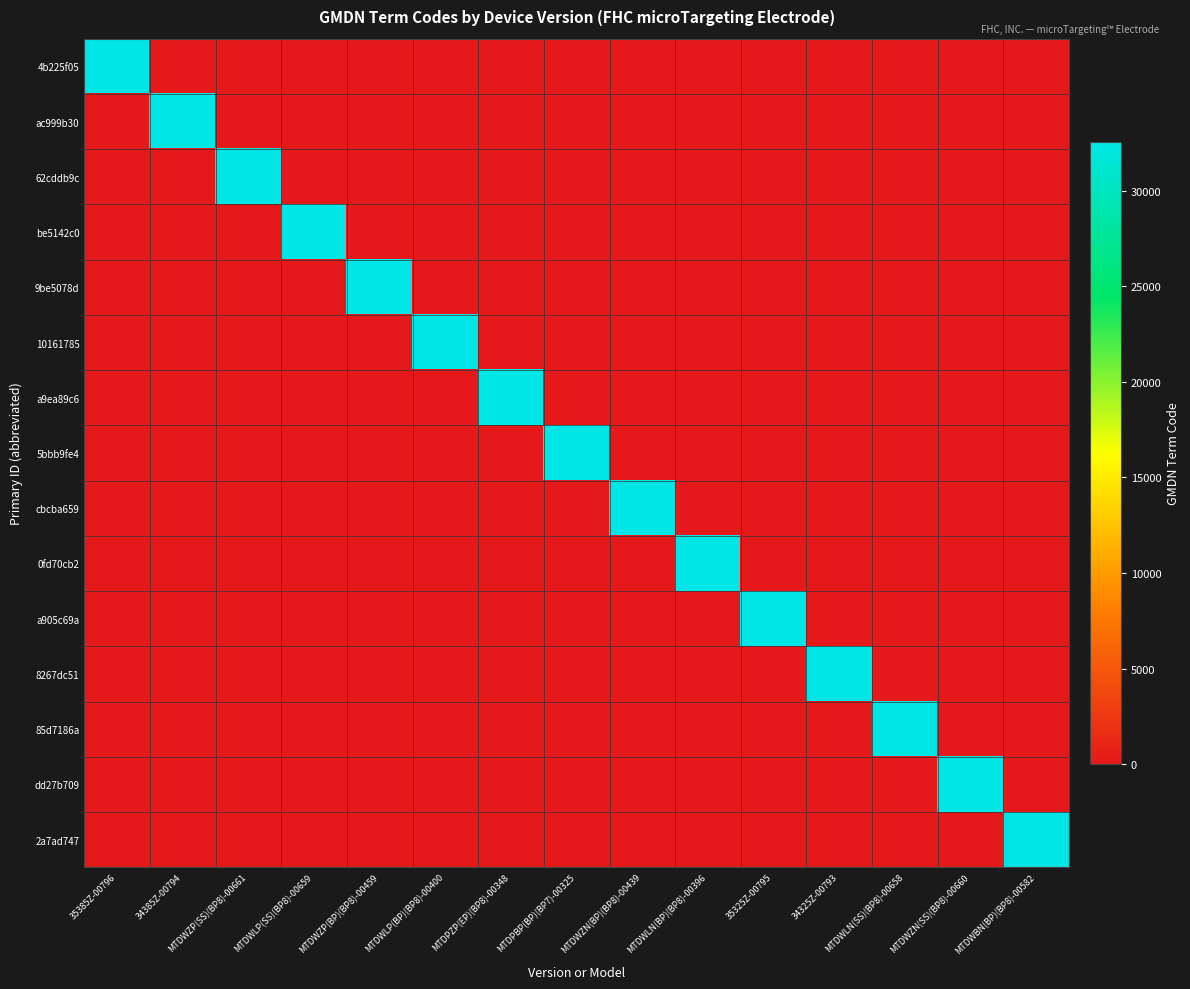

Reading left to right, transcribe all the data shown in this chart.

4b225f05: 35385Z-00796=32556	34385Z-00794=0	MTDWZP(SS)(BP8)-00661=0	MTDWLP(SS)(BP8)-00659=0	MTDWZP(BP)(BP8)-00459=0	MTDWLP(BP)(BP8)-00400=0	MTDPZP(EP)(BP8)-00348=0	MTDPBP(BP)(BP7)-00325=0	MTDWZN(BP)(BP8)-00439=0	MTDWLN(BP)(BP8)-00396=0	35325Z-00795=0	34325Z-00793=0	MTDWLN(SS)(BP8)-00658=0	MTDWZN(SS)(BP8)-00660=0	MTDWBN(BP)(BP8)-00582=0
ac999b30: 35385Z-00796=0	34385Z-00794=32556	MTDWZP(SS)(BP8)-00661=0	MTDWLP(SS)(BP8)-00659=0	MTDWZP(BP)(BP8)-00459=0	MTDWLP(BP)(BP8)-00400=0	MTDPZP(EP)(BP8)-00348=0	MTDPBP(BP)(BP7)-00325=0	MTDWZN(BP)(BP8)-00439=0	MTDWLN(BP)(BP8)-00396=0	35325Z-00795=0	34325Z-00793=0	MTDWLN(SS)(BP8)-00658=0	MTDWZN(SS)(BP8)-00660=0	MTDWBN(BP)(BP8)-00582=0
62cddb9c: 35385Z-00796=0	34385Z-00794=0	MTDWZP(SS)(BP8)-00661=32556	MTDWLP(SS)(BP8)-00659=0	MTDWZP(BP)(BP8)-00459=0	MTDWLP(BP)(BP8)-00400=0	MTDPZP(EP)(BP8)-00348=0	MTDPBP(BP)(BP7)-00325=0	MTDWZN(BP)(BP8)-00439=0	MTDWLN(BP)(BP8)-00396=0	35325Z-00795=0	34325Z-00793=0	MTDWLN(SS)(BP8)-00658=0	MTDWZN(SS)(BP8)-00660=0	MTDWBN(BP)(BP8)-00582=0
be5142c0: 35385Z-00796=0	34385Z-00794=0	MTDWZP(SS)(BP8)-00661=0	MTDWLP(SS)(BP8)-00659=32556	MTDWZP(BP)(BP8)-00459=0	MTDWLP(BP)(BP8)-00400=0	MTDPZP(EP)(BP8)-00348=0	MTDPBP(BP)(BP7)-00325=0	MTDWZN(BP)(BP8)-00439=0	MTDWLN(BP)(BP8)-00396=0	35325Z-00795=0	34325Z-00793=0	MTDWLN(SS)(BP8)-00658=0	MTDWZN(SS)(BP8)-00660=0	MTDWBN(BP)(BP8)-00582=0
9be5078d: 35385Z-00796=0	34385Z-00794=0	MTDWZP(SS)(BP8)-00661=0	MTDWLP(SS)(BP8)-00659=0	MTDWZP(BP)(BP8)-00459=32556	MTDWLP(BP)(BP8)-00400=0	MTDPZP(EP)(BP8)-00348=0	MTDPBP(BP)(BP7)-00325=0	MTDWZN(BP)(BP8)-00439=0	MTDWLN(BP)(BP8)-00396=0	35325Z-00795=0	34325Z-00793=0	MTDWLN(SS)(BP8)-00658=0	MTDWZN(SS)(BP8)-00660=0	MTDWBN(BP)(BP8)-00582=0
10161785: 35385Z-00796=0	34385Z-00794=0	MTDWZP(SS)(BP8)-00661=0	MTDWLP(SS)(BP8)-00659=0	MTDWZP(BP)(BP8)-00459=0	MTDWLP(BP)(BP8)-00400=32556	MTDPZP(EP)(BP8)-00348=0	MTDPBP(BP)(BP7)-00325=0	MTDWZN(BP)(BP8)-00439=0	MTDWLN(BP)(BP8)-00396=0	35325Z-00795=0	34325Z-00793=0	MTDWLN(SS)(BP8)-00658=0	MTDWZN(SS)(BP8)-00660=0	MTDWBN(BP)(BP8)-00582=0
a9ea89c6: 35385Z-00796=0	34385Z-00794=0	MTDWZP(SS)(BP8)-00661=0	MTDWLP(SS)(BP8)-00659=0	MTDWZP(BP)(BP8)-00459=0	MTDWLP(BP)(BP8)-00400=0	MTDPZP(EP)(BP8)-00348=32556	MTDPBP(BP)(BP7)-00325=0	MTDWZN(BP)(BP8)-00439=0	MTDWLN(BP)(BP8)-00396=0	35325Z-00795=0	34325Z-00793=0	MTDWLN(SS)(BP8)-00658=0	MTDWZN(SS)(BP8)-00660=0	MTDWBN(BP)(BP8)-00582=0
5bbb9fe4: 35385Z-00796=0	34385Z-00794=0	MTDWZP(SS)(BP8)-00661=0	MTDWLP(SS)(BP8)-00659=0	MTDWZP(BP)(BP8)-00459=0	MTDWLP(BP)(BP8)-00400=0	MTDPZP(EP)(BP8)-00348=0	MTDPBP(BP)(BP7)-00325=32556	MTDWZN(BP)(BP8)-00439=0	MTDWLN(BP)(BP8)-00396=0	35325Z-00795=0	34325Z-00793=0	MTDWLN(SS)(BP8)-00658=0	MTDWZN(SS)(BP8)-00660=0	MTDWBN(BP)(BP8)-00582=0
cbcba659: 35385Z-00796=0	34385Z-00794=0	MTDWZP(SS)(BP8)-00661=0	MTDWLP(SS)(BP8)-00659=0	MTDWZP(BP)(BP8)-00459=0	MTDWLP(BP)(BP8)-00400=0	MTDPZP(EP)(BP8)-00348=0	MTDPBP(BP)(BP7)-00325=0	MTDWZN(BP)(BP8)-00439=32556	MTDWLN(BP)(BP8)-00396=0	35325Z-00795=0	34325Z-00793=0	MTDWLN(SS)(BP8)-00658=0	MTDWZN(SS)(BP8)-00660=0	MTDWBN(BP)(BP8)-00582=0
0fd70cb2: 35385Z-00796=0	34385Z-00794=0	MTDWZP(SS)(BP8)-00661=0	MTDWLP(SS)(BP8)-00659=0	MTDWZP(BP)(BP8)-00459=0	MTDWLP(BP)(BP8)-00400=0	MTDPZP(EP)(BP8)-00348=0	MTDPBP(BP)(BP7)-00325=0	MTDWZN(BP)(BP8)-00439=0	MTDWLN(BP)(BP8)-00396=32556	35325Z-00795=0	34325Z-00793=0	MTDWLN(SS)(BP8)-00658=0	MTDWZN(SS)(BP8)-00660=0	MTDWBN(BP)(BP8)-00582=0
a905c69a: 35385Z-00796=0	34385Z-00794=0	MTDWZP(SS)(BP8)-00661=0	MTDWLP(SS)(BP8)-00659=0	MTDWZP(BP)(BP8)-00459=0	MTDWLP(BP)(BP8)-00400=0	MTDPZP(EP)(BP8)-00348=0	MTDPBP(BP)(BP7)-00325=0	MTDWZN(BP)(BP8)-00439=0	MTDWLN(BP)(BP8)-00396=0	35325Z-00795=32556	34325Z-00793=0	MTDWLN(SS)(BP8)-00658=0	MTDWZN(SS)(BP8)-00660=0	MTDWBN(BP)(BP8)-00582=0
8267dc51: 35385Z-00796=0	34385Z-00794=0	MTDWZP(SS)(BP8)-00661=0	MTDWLP(SS)(BP8)-00659=0	MTDWZP(BP)(BP8)-00459=0	MTDWLP(BP)(BP8)-00400=0	MTDPZP(EP)(BP8)-00348=0	MTDPBP(BP)(BP7)-00325=0	MTDWZN(BP)(BP8)-00439=0	MTDWLN(BP)(BP8)-00396=0	35325Z-00795=0	34325Z-00793=32556	MTDWLN(SS)(BP8)-00658=0	MTDWZN(SS)(BP8)-00660=0	MTDWBN(BP)(BP8)-00582=0
85d7186a: 35385Z-00796=0	34385Z-00794=0	MTDWZP(SS)(BP8)-00661=0	MTDWLP(SS)(BP8)-00659=0	MTDWZP(BP)(BP8)-00459=0	MTDWLP(BP)(BP8)-00400=0	MTDPZP(EP)(BP8)-00348=0	MTDPBP(BP)(BP7)-00325=0	MTDWZN(BP)(BP8)-00439=0	MTDWLN(BP)(BP8)-00396=0	35325Z-00795=0	34325Z-00793=0	MTDWLN(SS)(BP8)-00658=32556	MTDWZN(SS)(BP8)-00660=0	MTDWBN(BP)(BP8)-00582=0
dd27b709: 35385Z-00796=0	34385Z-00794=0	MTDWZP(SS)(BP8)-00661=0	MTDWLP(SS)(BP8)-00659=0	MTDWZP(BP)(BP8)-00459=0	MTDWLP(BP)(BP8)-00400=0	MTDPZP(EP)(BP8)-00348=0	MTDPBP(BP)(BP7)-00325=0	MTDWZN(BP)(BP8)-00439=0	MTDWLN(BP)(BP8)-00396=0	35325Z-00795=0	34325Z-00793=0	MTDWLN(SS)(BP8)-00658=0	MTDWZN(SS)(BP8)-00660=32556	MTDWBN(BP)(BP8)-00582=0
2a7ad747: 35385Z-00796=0	34385Z-00794=0	MTDWZP(SS)(BP8)-00661=0	MTDWLP(SS)(BP8)-00659=0	MTDWZP(BP)(BP8)-00459=0	MTDWLP(BP)(BP8)-00400=0	MTDPZP(EP)(BP8)-00348=0	MTDPBP(BP)(BP7)-00325=0	MTDWZN(BP)(BP8)-00439=0	MTDWLN(BP)(BP8)-00396=0	35325Z-00795=0	34325Z-00793=0	MTDWLN(SS)(BP8)-00658=0	MTDWZN(SS)(BP8)-00660=0	MTDWBN(BP)(BP8)-00582=32556